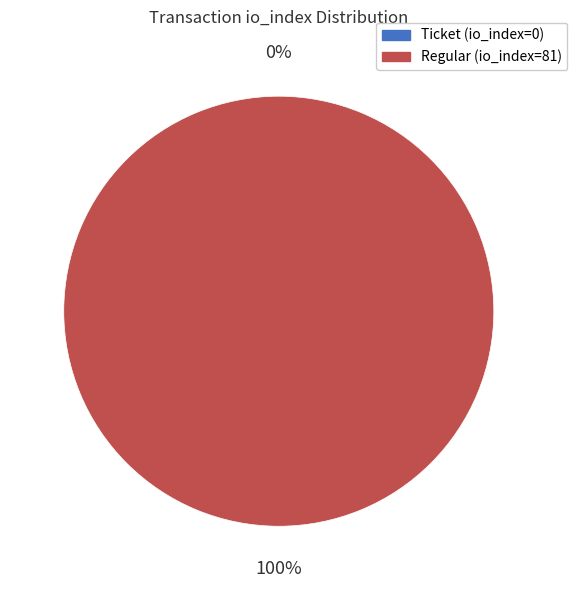

Does Ticket (io_index=0) account for over 50% of the chart?

No